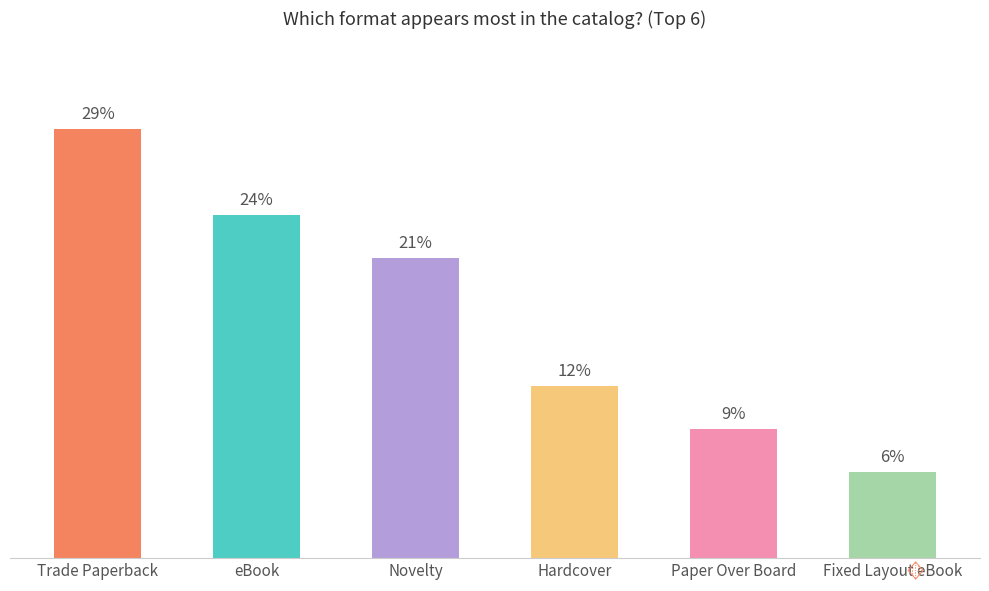

Does the chart contain stacked bars?

No